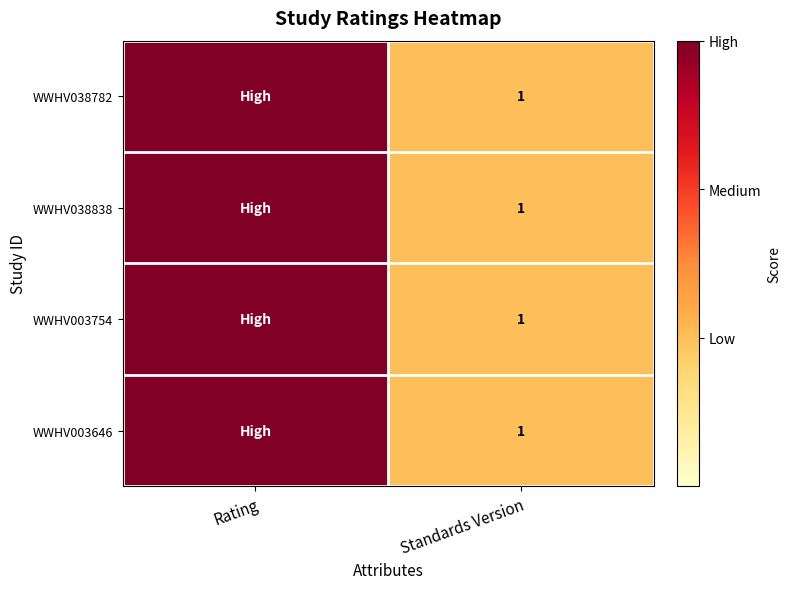

The WWHV003646 series shows 2 at Standards Version. True or false?

False